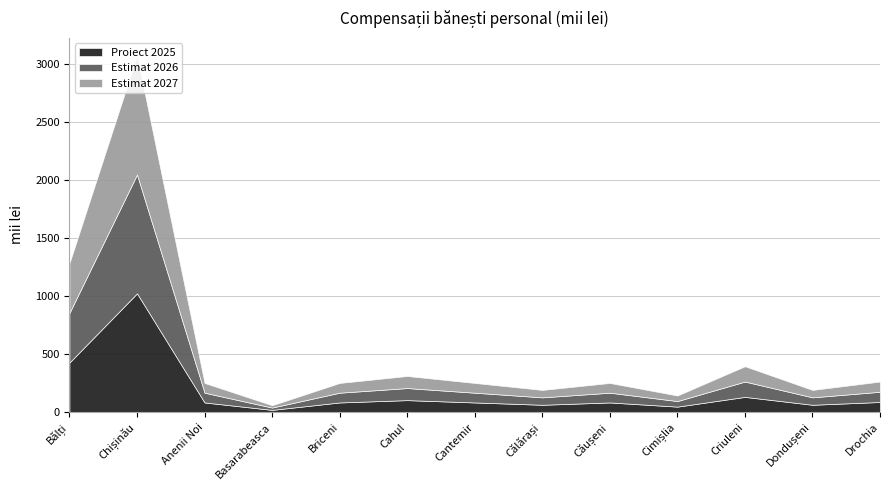

Which series has the largest total across all categories?

Proiect 2025